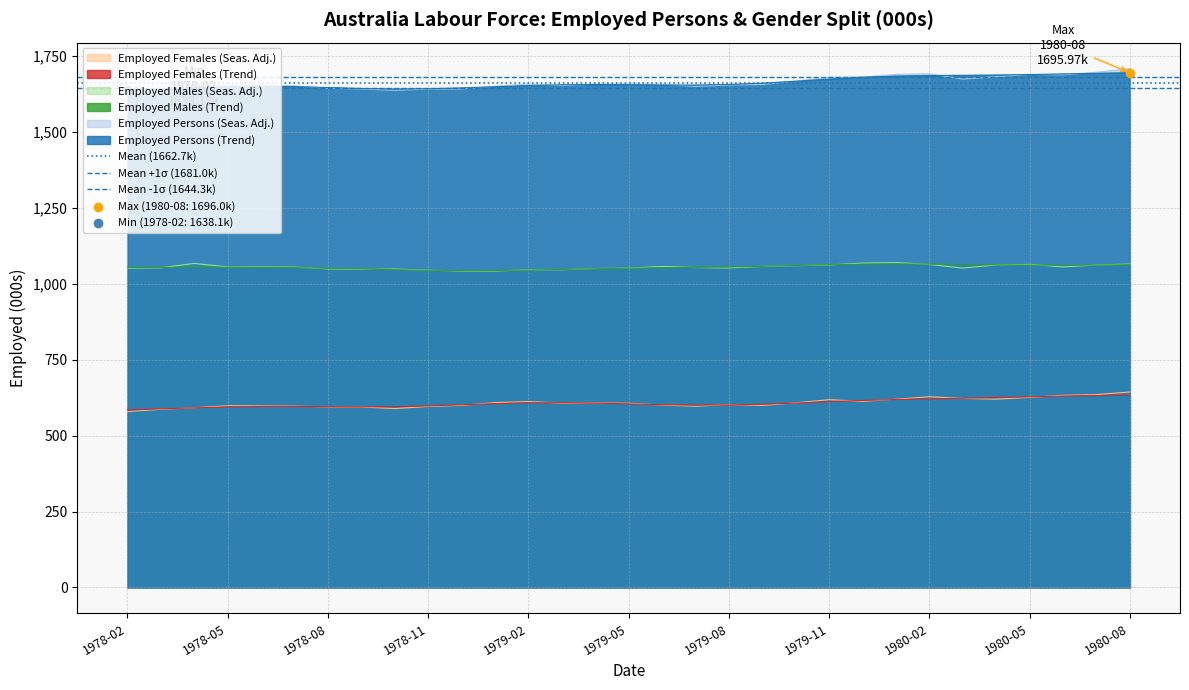

The value of Employed Females (Seas. Adj.) at 1980-05 is 626.1. True or false?

True